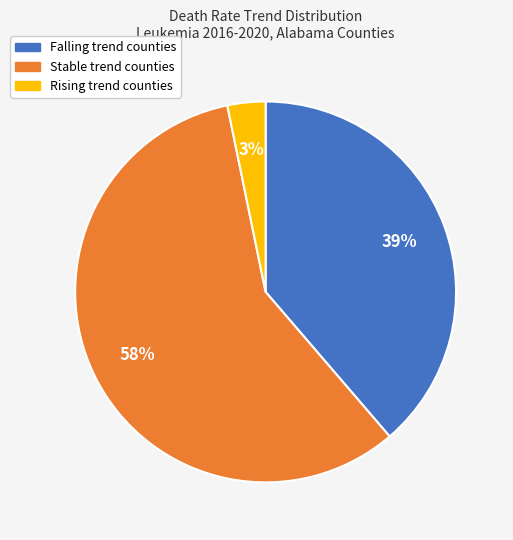

To the nearest percent, what is the average slice percentage?

33%